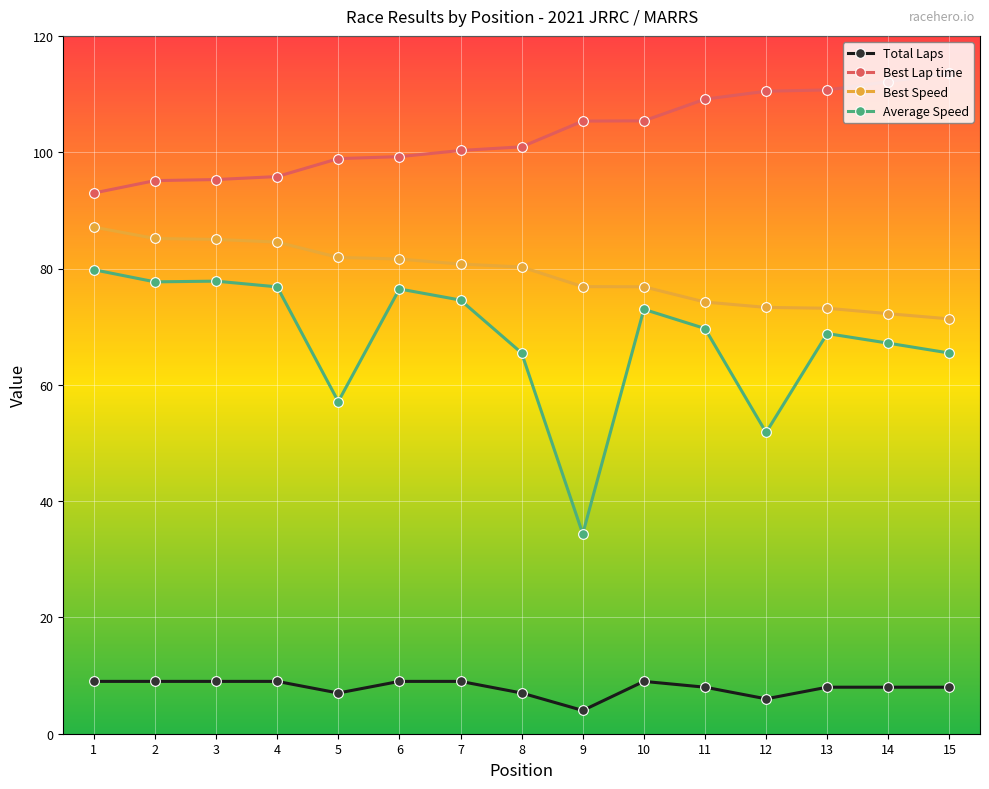

True or false: Best Speed and Total Laps cross at least once.

False